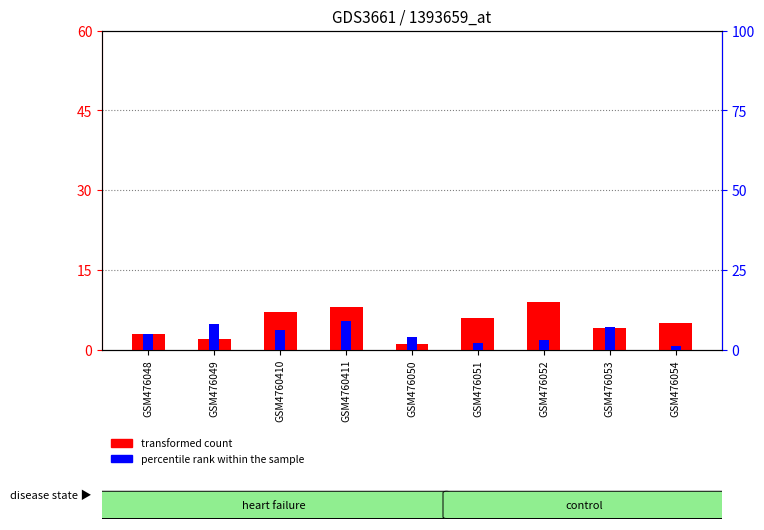

How many transformed count values are between 3 and 7?

5